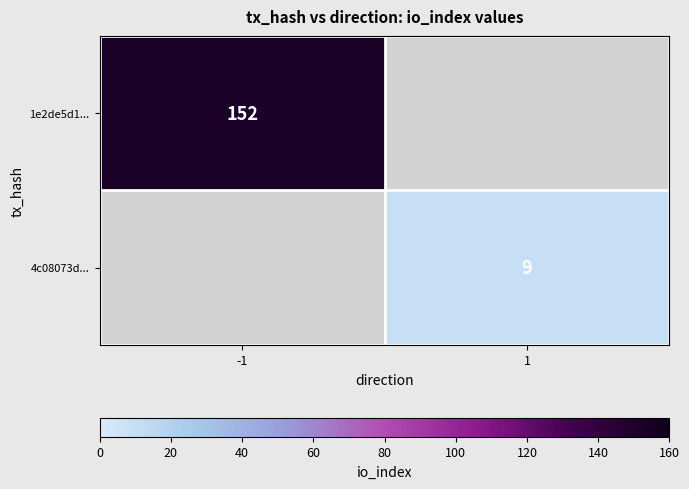

Is it true that 1e2de5d1... equals 152 at -1?

True